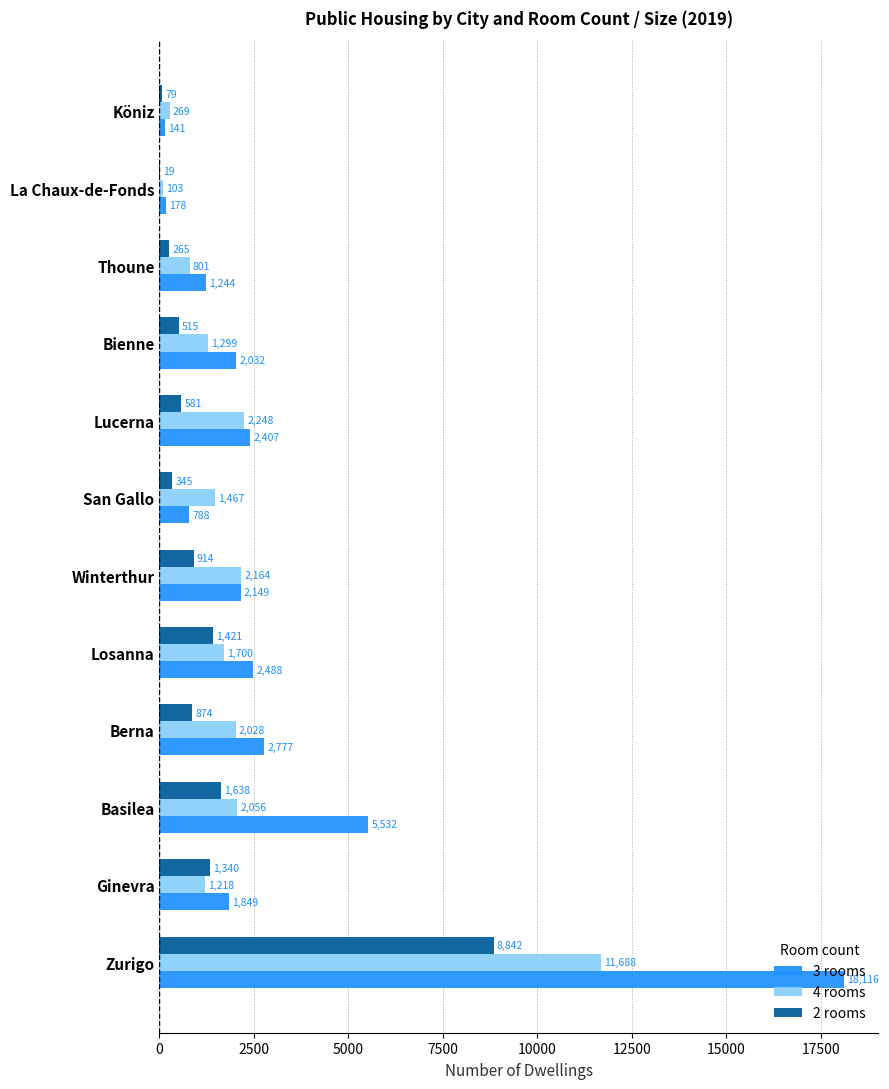

Which series has the largest total across all categories?

3 rooms